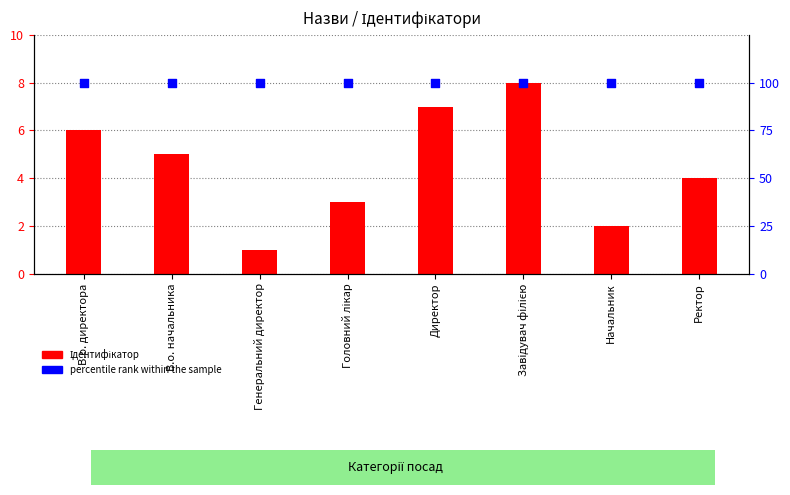

At which category is the sum across all series the highest?

Завідувач філією